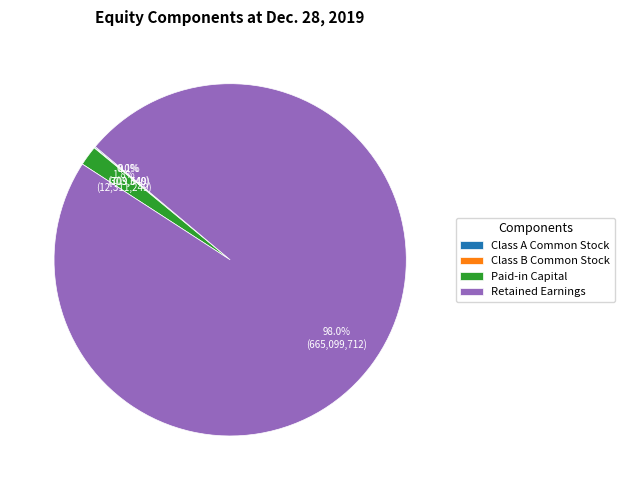

Is the sum of Retained Earnings and Paid-in Capital greater than half?

Yes